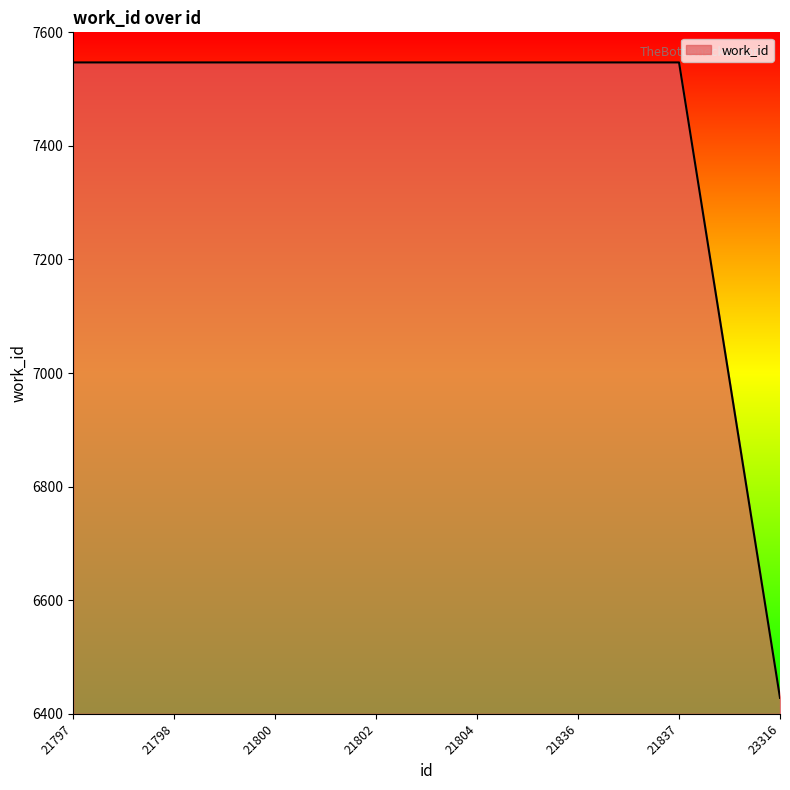

What is the ratio of the value at 21800 to the value at 21836?

1.0